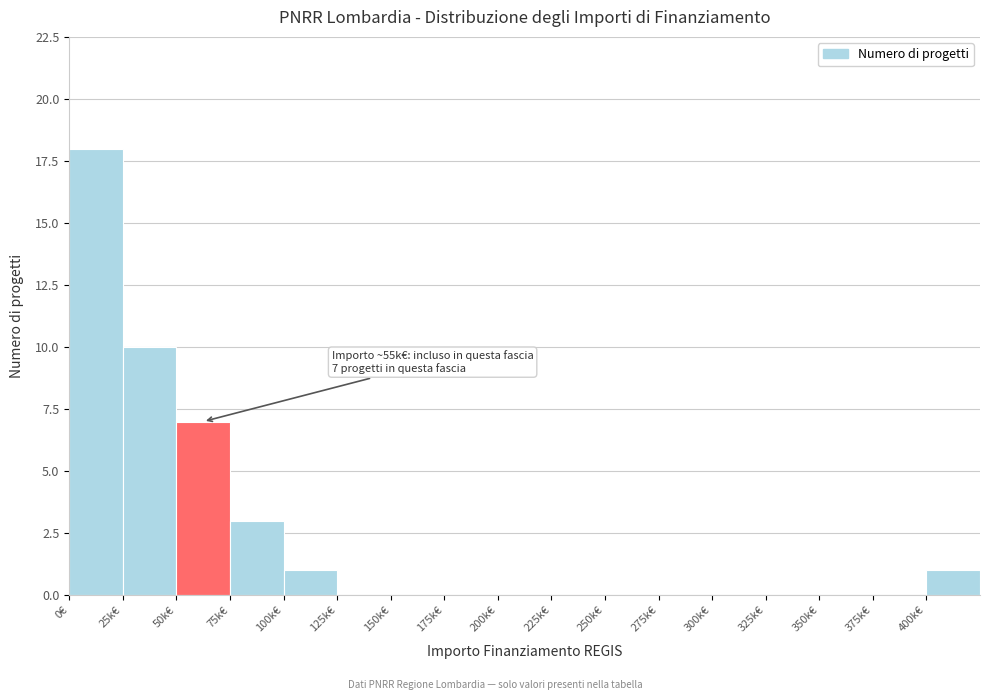

Reading left to right, list all the values displayed in this chart.

0€=18	25k€=10	50k€=7	75k€=3	100k€=1	125k€=0	150k€=0	175k€=0	200k€=0	225k€=0	250k€=0	275k€=0	300k€=0	325k€=0	350k€=0	375k€=0	400k€=1